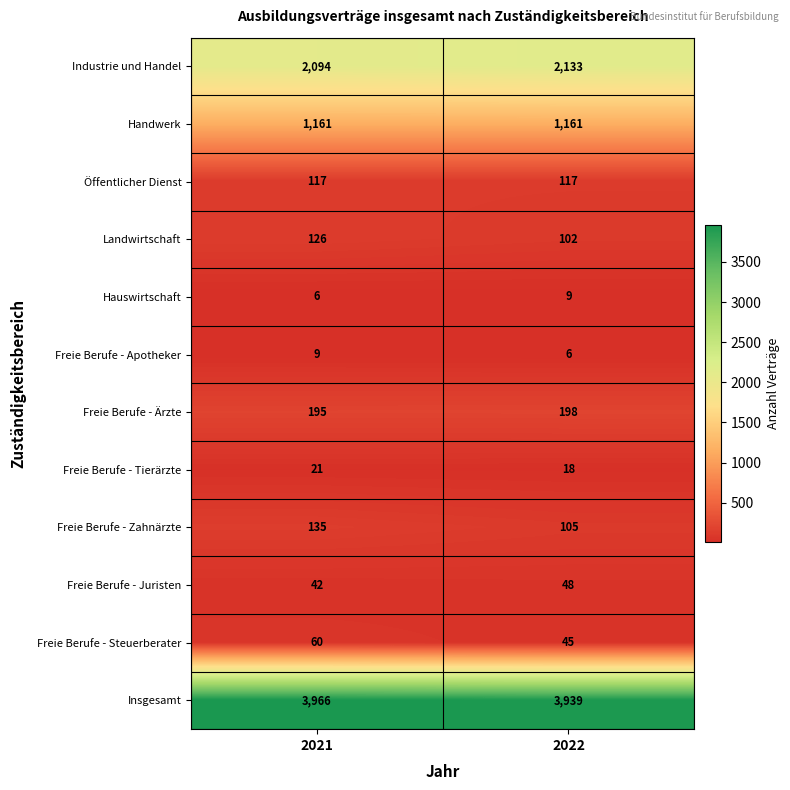

The value of Insgesamt at 2021 is 6587. True or false?

False